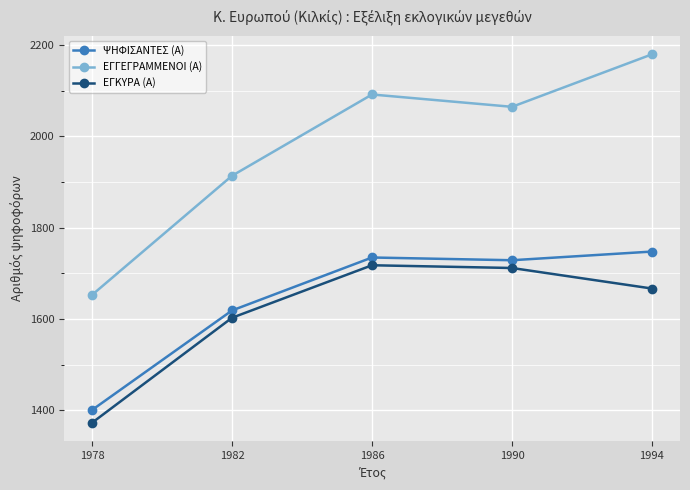

True or false: ΕΓΚΥΡΑ (Α) has more than 2 interior local peaks.

False